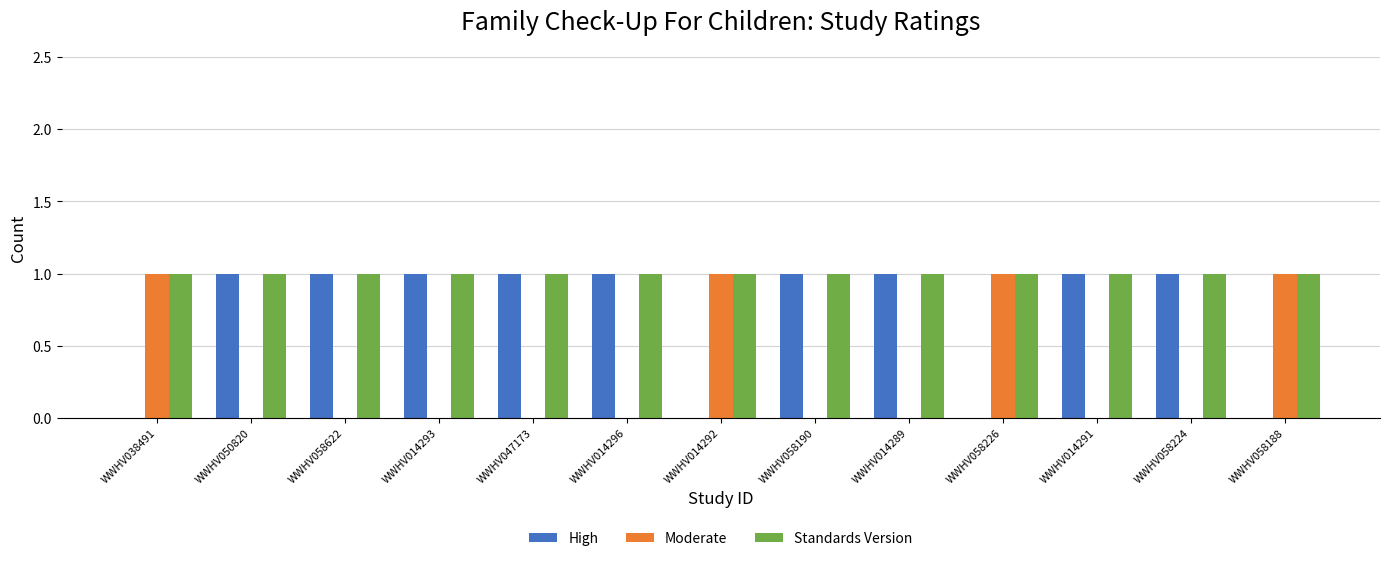

True or false: Standards Version has a value of 1 at WWHV058188.

True